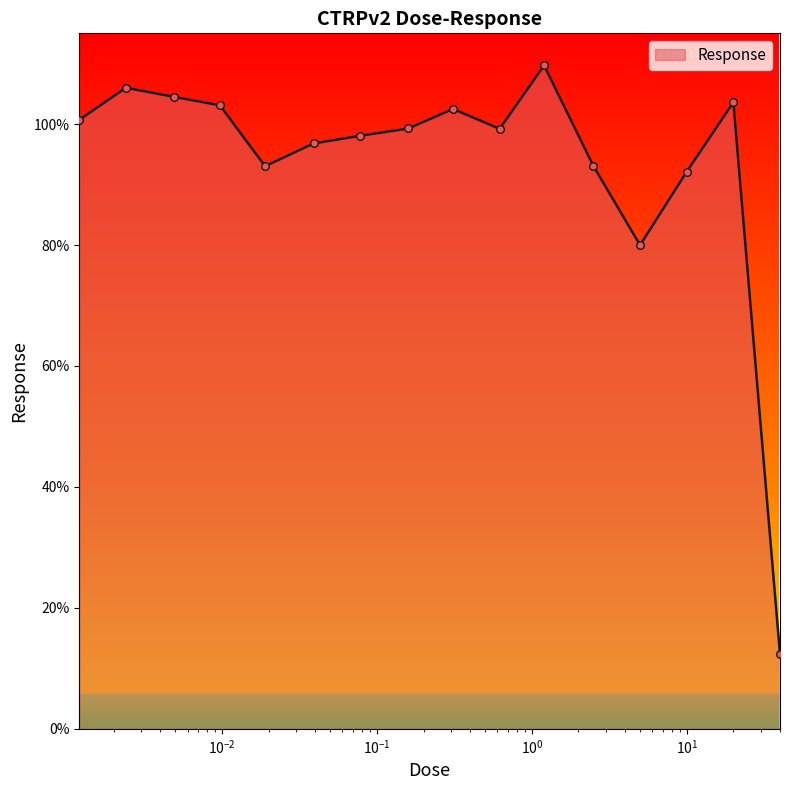

What is the minimum value shown in the chart?

12.3